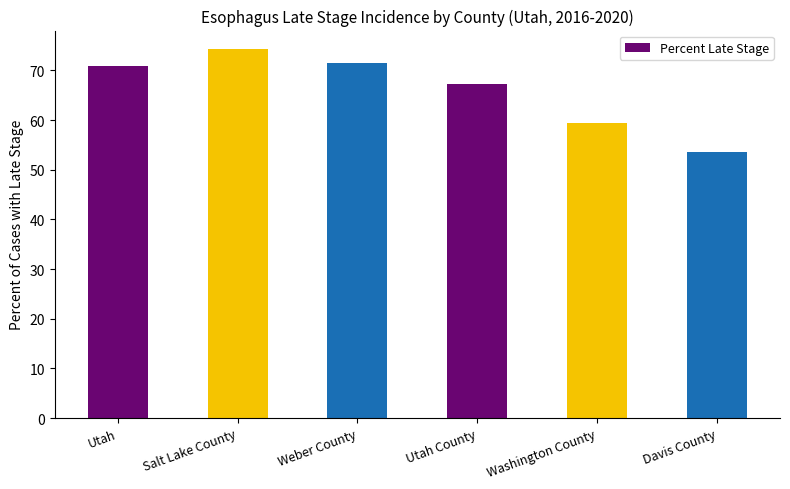

What is the sum of the values at Utah County and Utah?

138.1